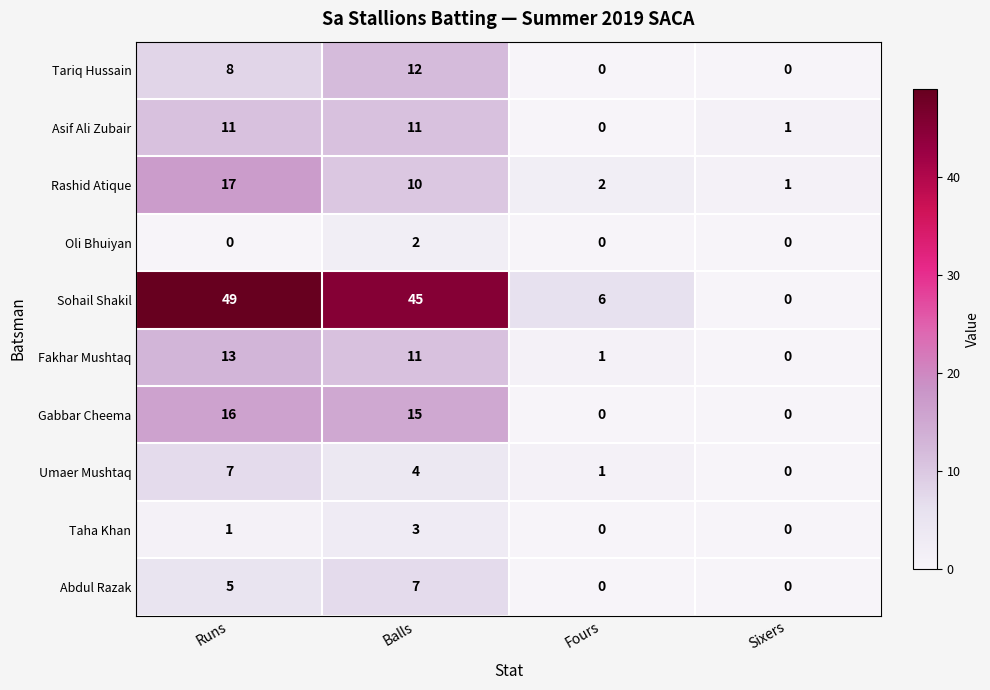

What is the total value across all series at Balls?

120